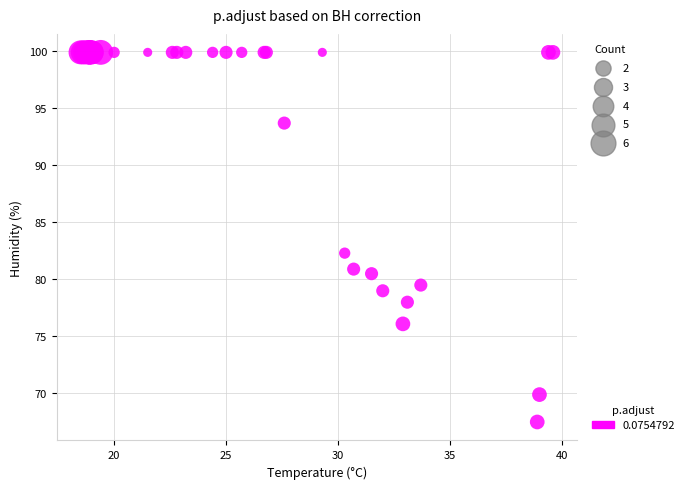

What Y value in the scatter plot is closest to 83?

82.3